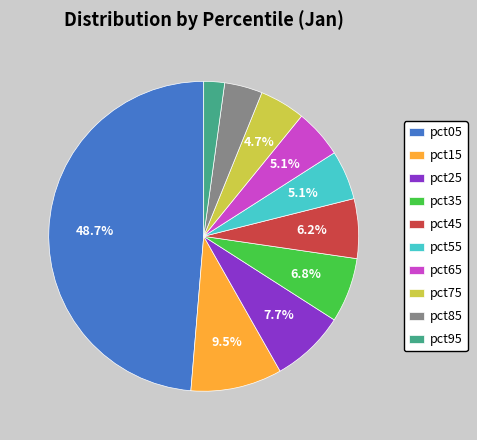

How much of the chart is everything except pct35?

93.2%